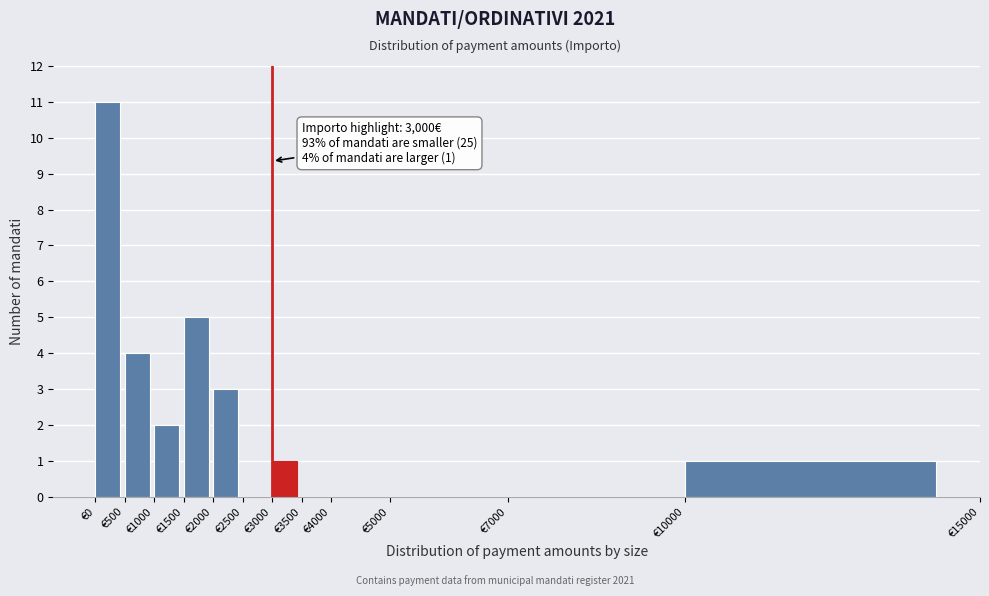

Which range on the x-axis has the tallest bar?

0 to 500